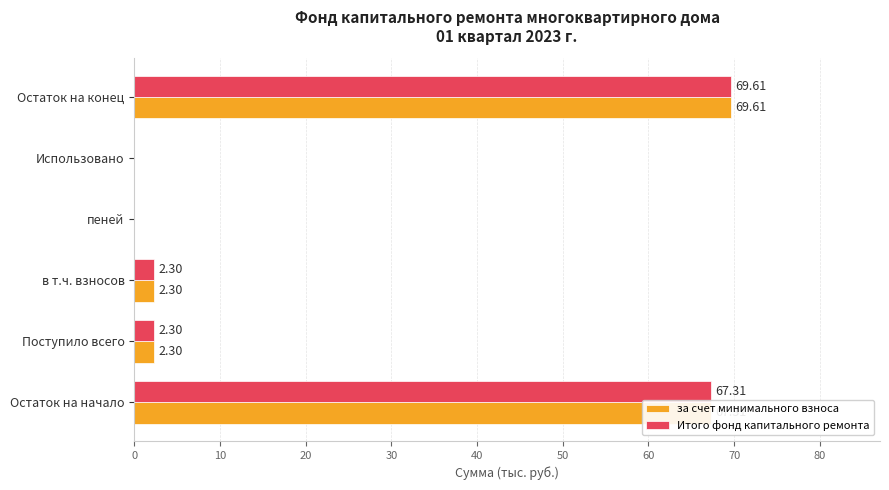

At which category is the sum across all series the highest?

Остаток на конец